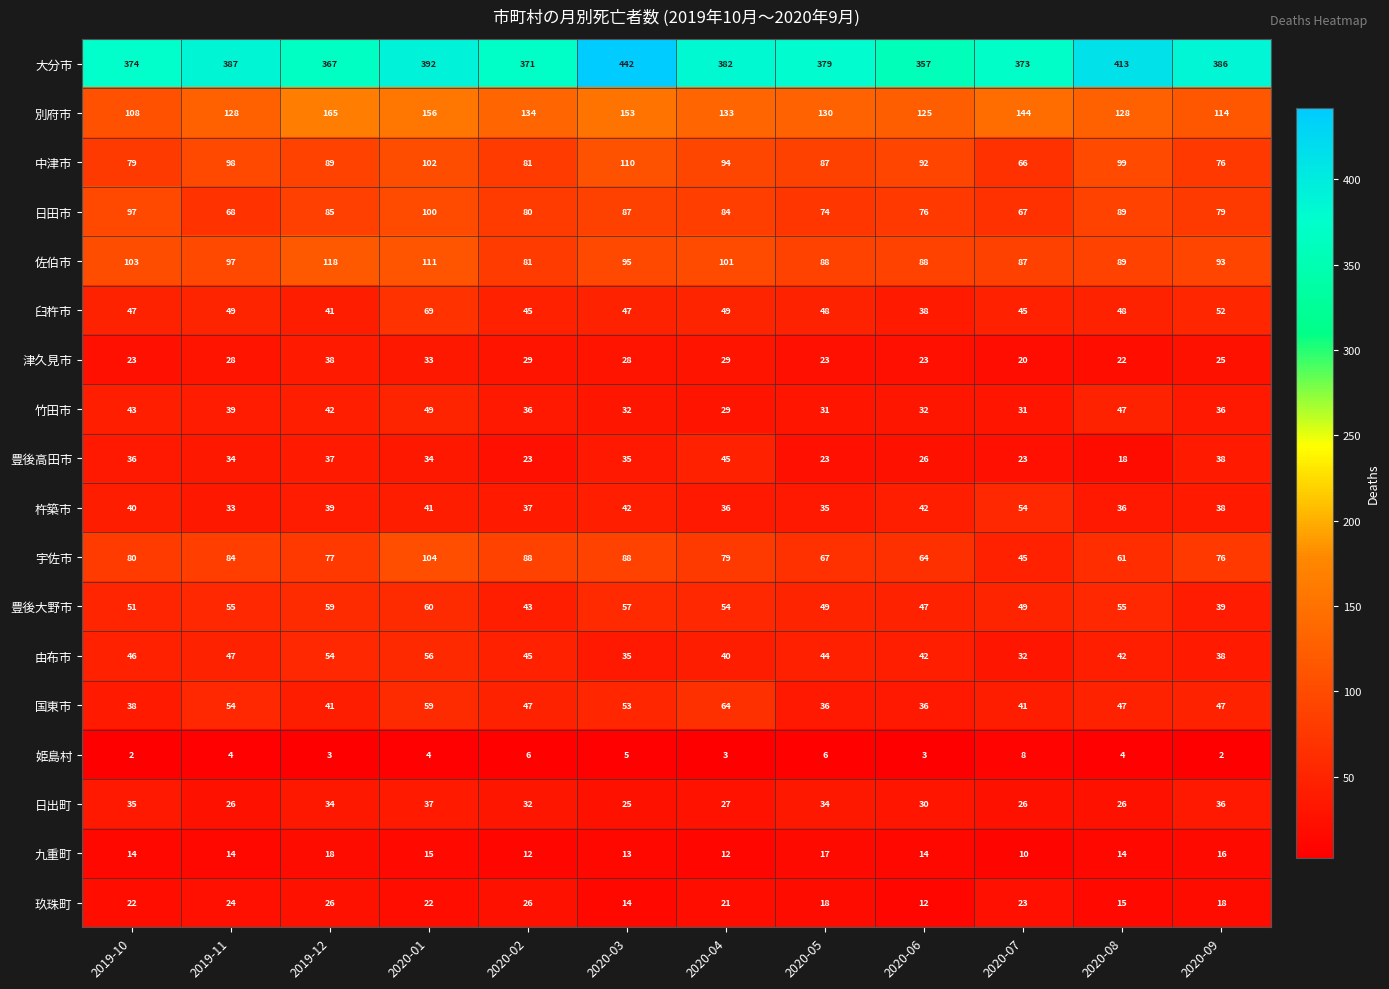

What is the sum of the 臼杵市 values at 2020-05 and 2020-04?

97